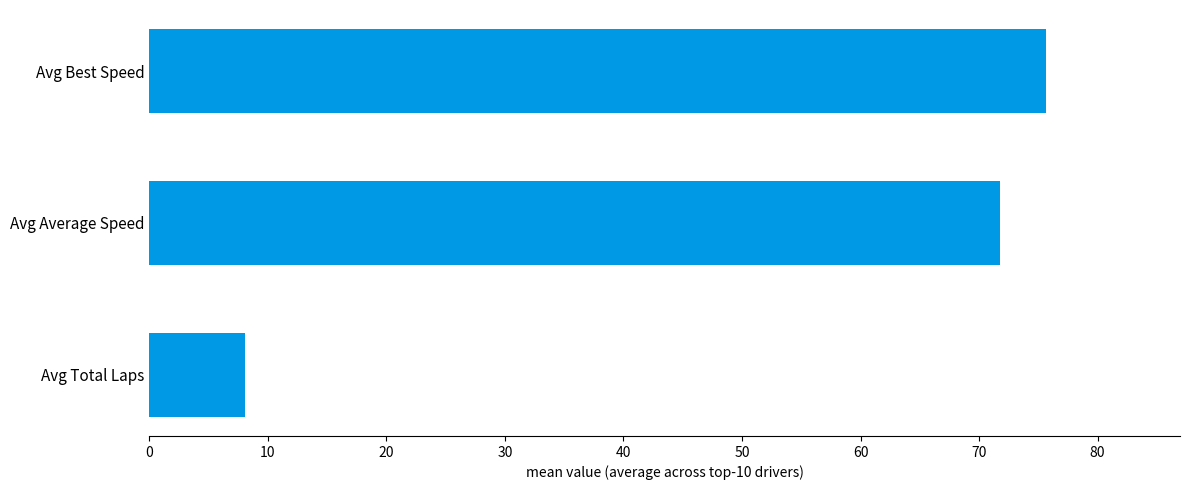

At which category does the chart reach its peak across all series?

Avg Best Speed